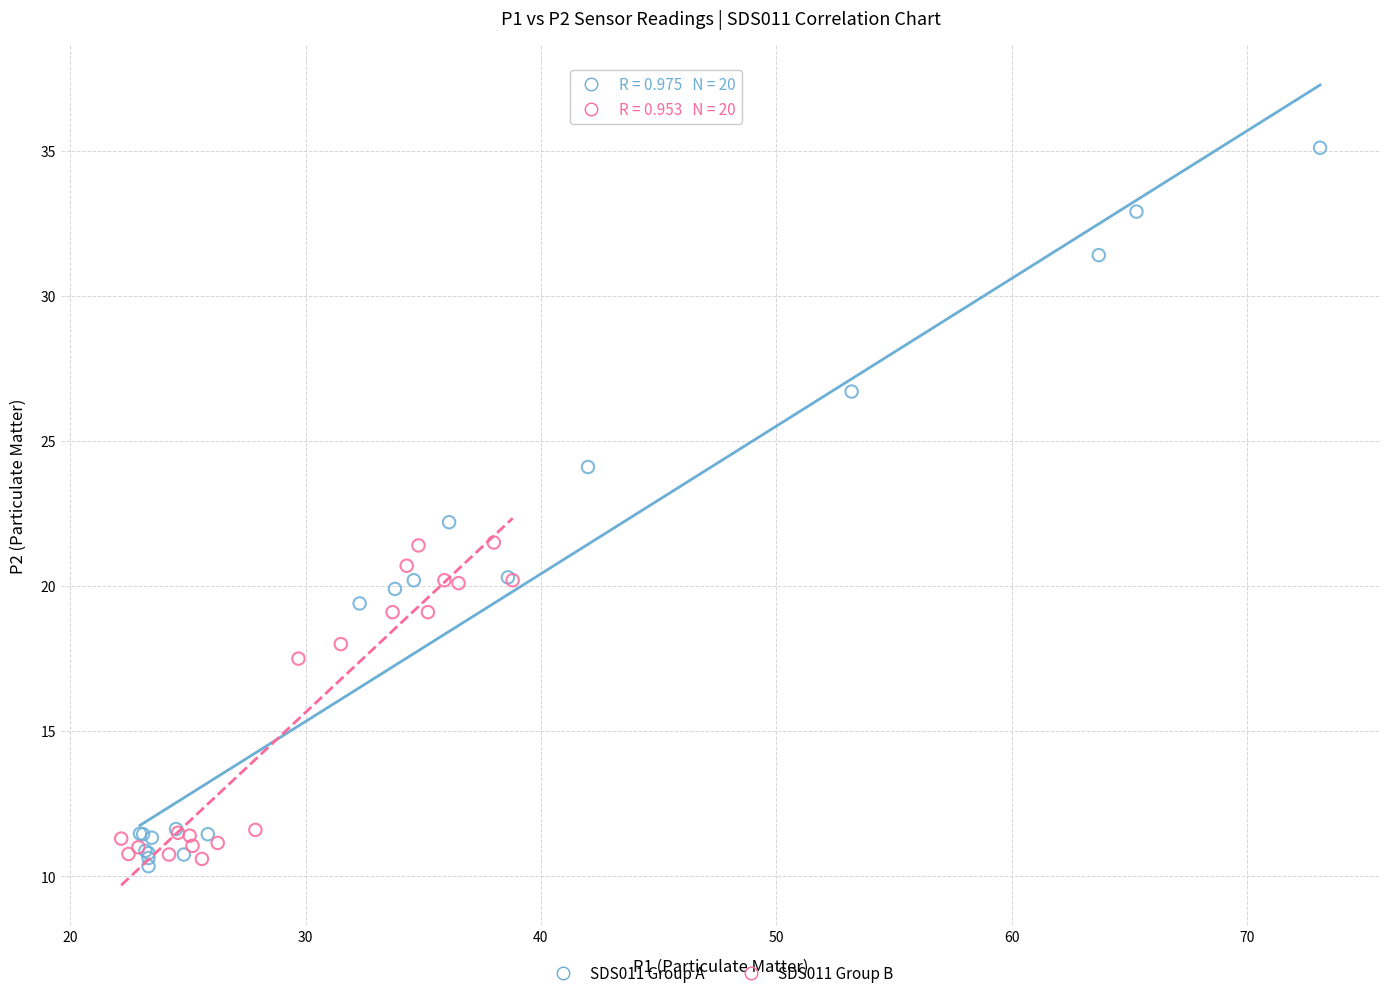

Which series reaches the maximum Y coordinate?

SDS011 Group A